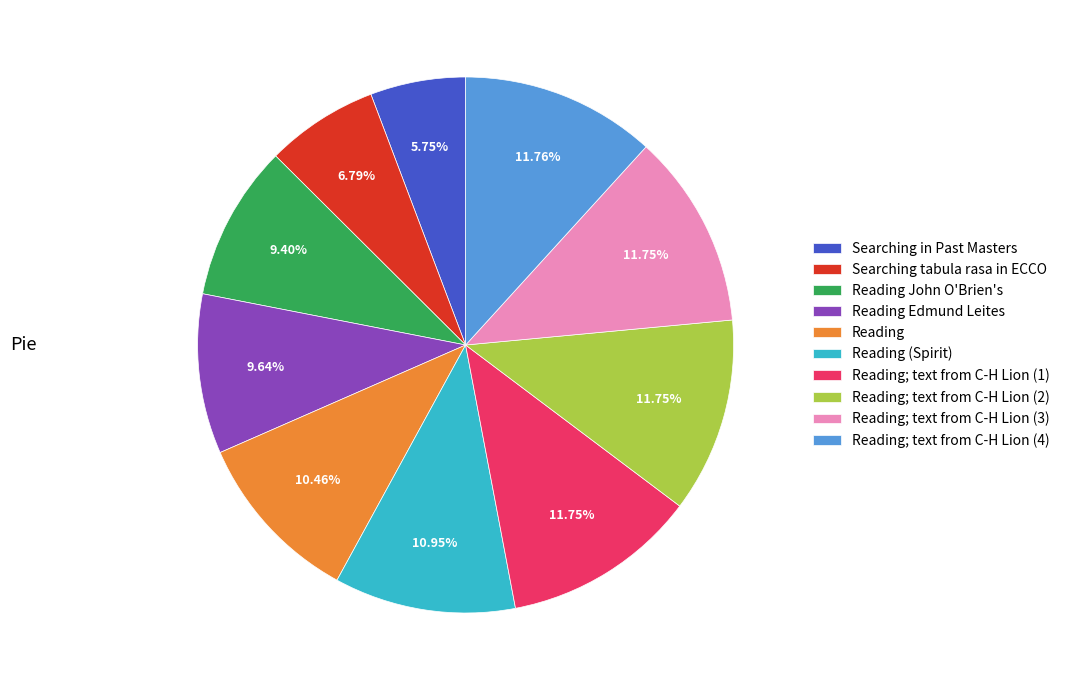

Which has a higher value, Searching in Past Masters or Reading John O'Brien's?

Reading John O'Brien's